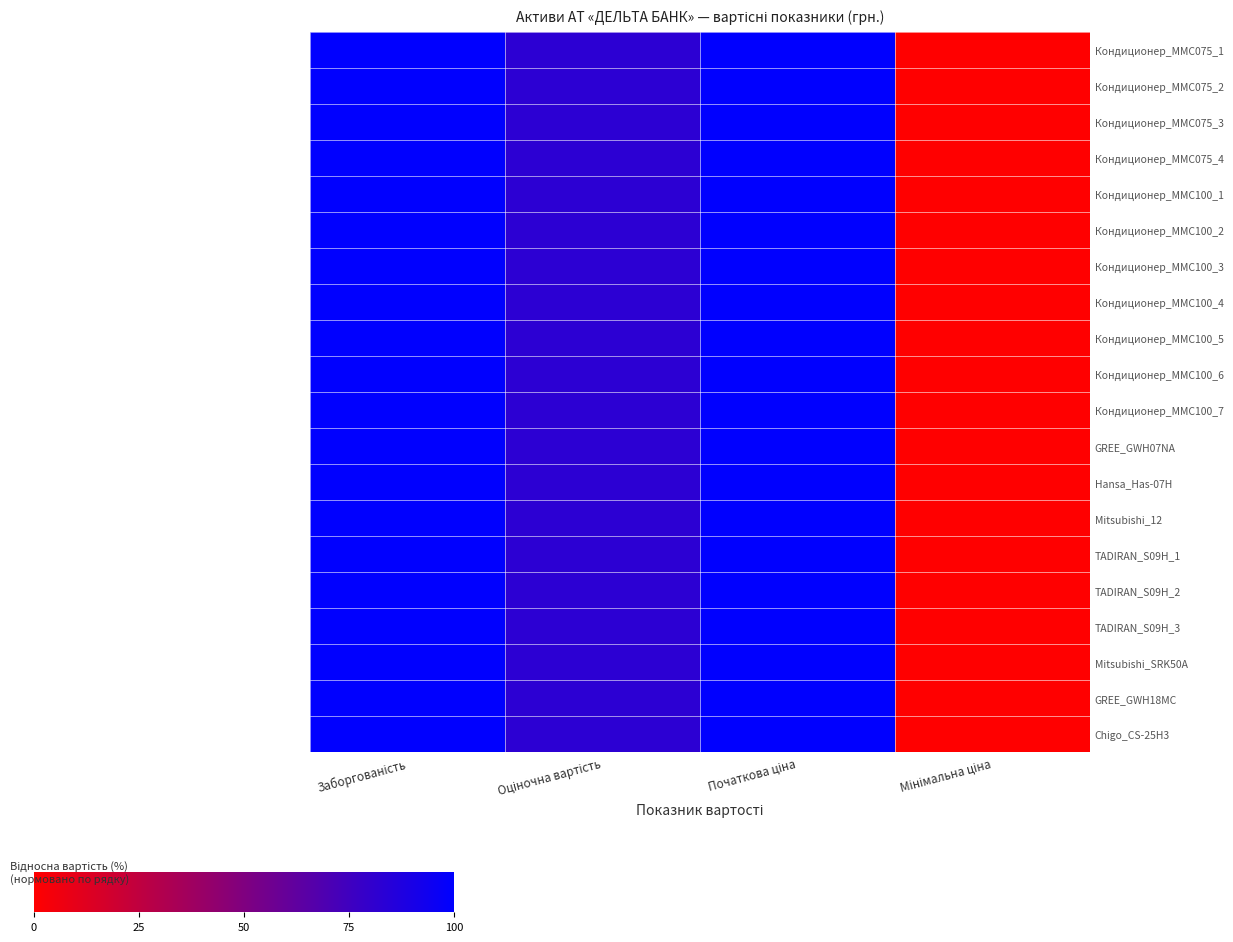

Reading left to right, transcribe all the data shown in this chart.

Кондиционер_MMC075_1: Заборгованість=100.0	Оціночна вартість=82.6	Початкова ціна=100.0	Мінімальна ціна=0.0
Кондиционер_MMC075_2: Заборгованість=100.0	Оціночна вартість=82.6	Початкова ціна=100.0	Мінімальна ціна=0.0
Кондиционер_MMC075_3: Заборгованість=100.0	Оціночна вартість=82.6	Початкова ціна=100.0	Мінімальна ціна=0.0
Кондиционер_MMC075_4: Заборгованість=100.0	Оціночна вартість=82.6	Початкова ціна=100.0	Мінімальна ціна=0.0
Кондиционер_MMC100_1: Заборгованість=100.0	Оціночна вартість=82.6	Початкова ціна=100.0	Мінімальна ціна=0.0
Кондиционер_MMC100_2: Заборгованість=100.0	Оціночна вартість=82.6	Початкова ціна=100.0	Мінімальна ціна=0.0
Кондиционер_MMC100_3: Заборгованість=100.0	Оціночна вартість=82.6	Початкова ціна=100.0	Мінімальна ціна=0.0
Кондиционер_MMC100_4: Заборгованість=100.0	Оціночна вартість=82.6	Початкова ціна=100.0	Мінімальна ціна=0.0
Кондиционер_MMC100_5: Заборгованість=100.0	Оціночна вартість=82.6	Початкова ціна=100.0	Мінімальна ціна=0.0
Кондиционер_MMC100_6: Заборгованість=100.0	Оціночна вартість=82.6	Початкова ціна=100.0	Мінімальна ціна=0.0
Кондиционер_MMC100_7: Заборгованість=100.0	Оціночна вартість=82.6	Початкова ціна=100.0	Мінімальна ціна=0.0
GREE_GWH07NA: Заборгованість=100.0	Оціночна вартість=82.6	Початкова ціна=100.0	Мінімальна ціна=0.0
Hansa_Has-07H: Заборгованість=100.0	Оціночна вартість=82.6	Початкова ціна=100.0	Мінімальна ціна=0.0
Mitsubishi_12: Заборгованість=100.0	Оціночна вартість=82.6	Початкова ціна=100.0	Мінімальна ціна=0.0
TADIRAN_S09H_1: Заборгованість=100.0	Оціночна вартість=82.6	Початкова ціна=100.0	Мінімальна ціна=0.0
TADIRAN_S09H_2: Заборгованість=100.0	Оціночна вартість=82.6	Початкова ціна=100.0	Мінімальна ціна=0.0
TADIRAN_S09H_3: Заборгованість=100.0	Оціночна вартість=82.6	Початкова ціна=100.0	Мінімальна ціна=0.0
Mitsubishi_SRK50A: Заборгованість=100.0	Оціночна вартість=82.6	Початкова ціна=100.0	Мінімальна ціна=0.0
GREE_GWH18MC: Заборгованість=100.0	Оціночна вартість=82.6	Початкова ціна=100.0	Мінімальна ціна=0.0
Chigo_CS-25H3: Заборгованість=100.0	Оціночна вартість=82.6	Початкова ціна=100.0	Мінімальна ціна=0.0